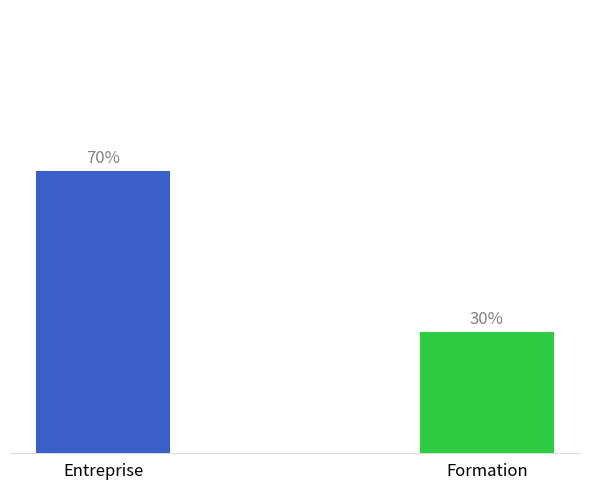

What is the label of the 2nd bar from the right?

Entreprise